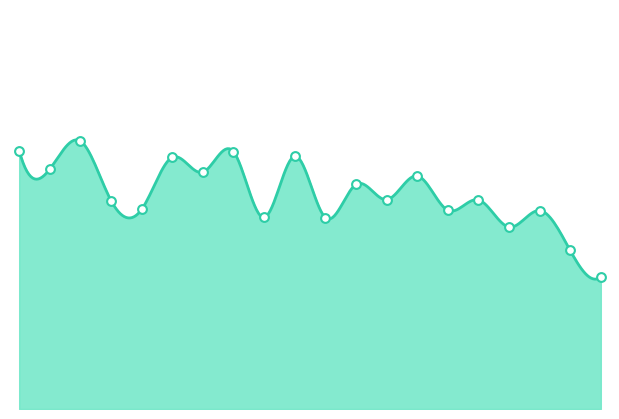

Approximately how many times larger is the value at 00:26 compared to 00:02?

1.0